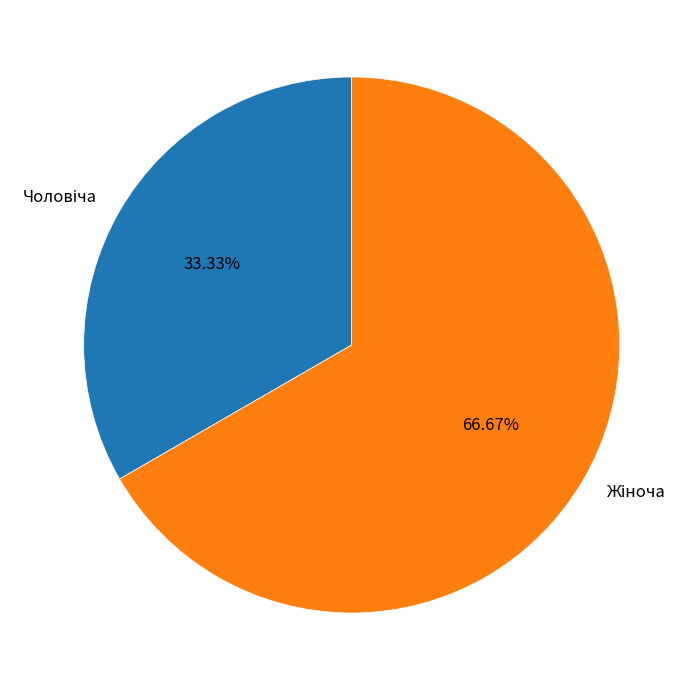

Does any single category account for the majority?

Yes